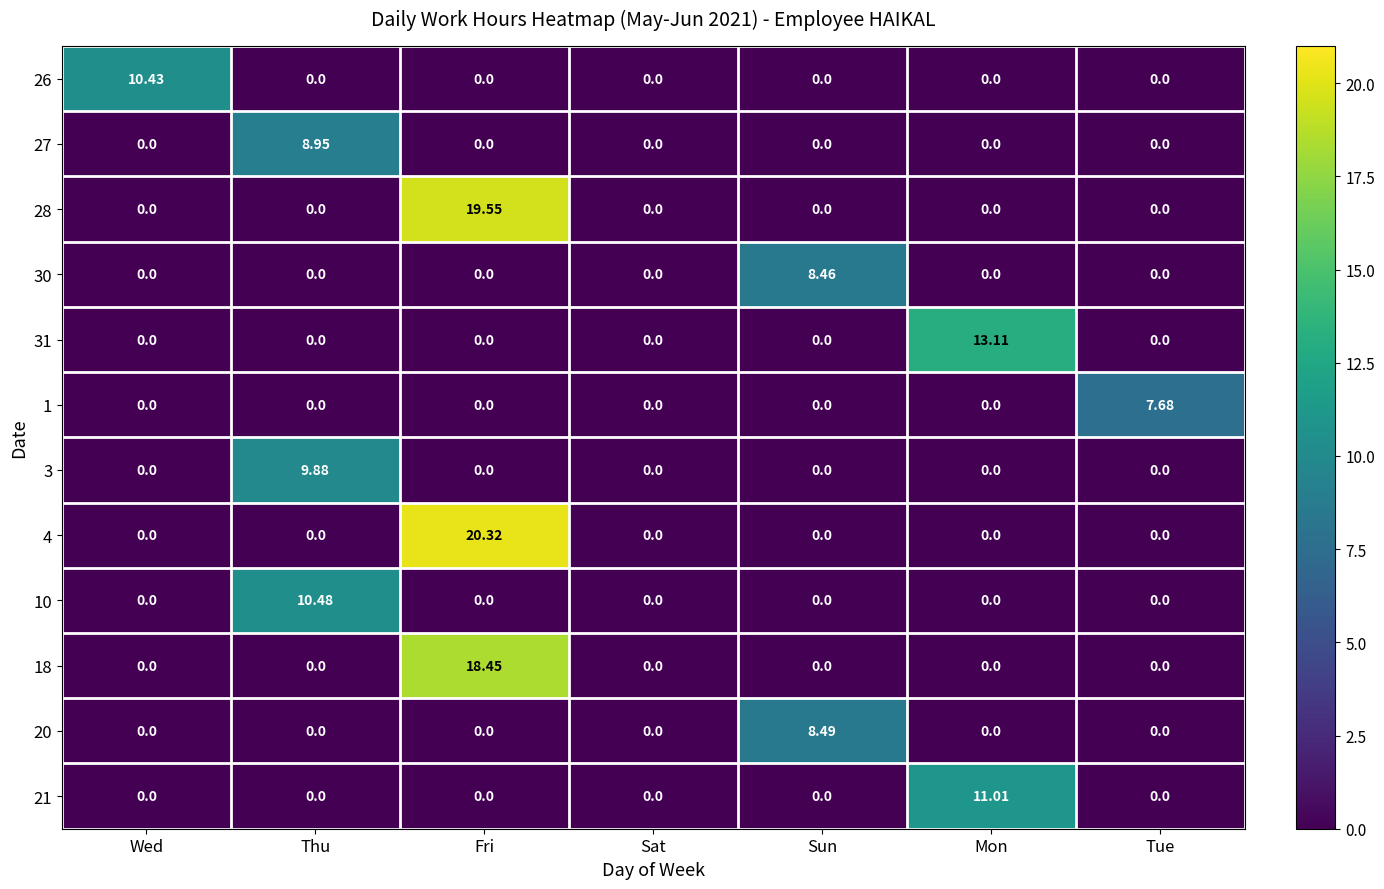

At how many categories does at least one series exceed 5?

6